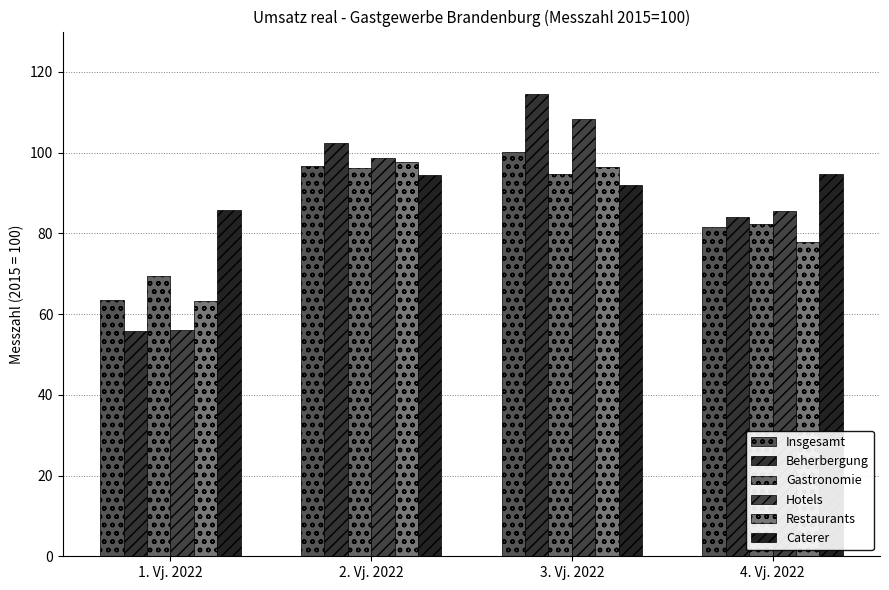

The Hotels series shows 127.7 at 4. Vj. 2022. True or false?

False